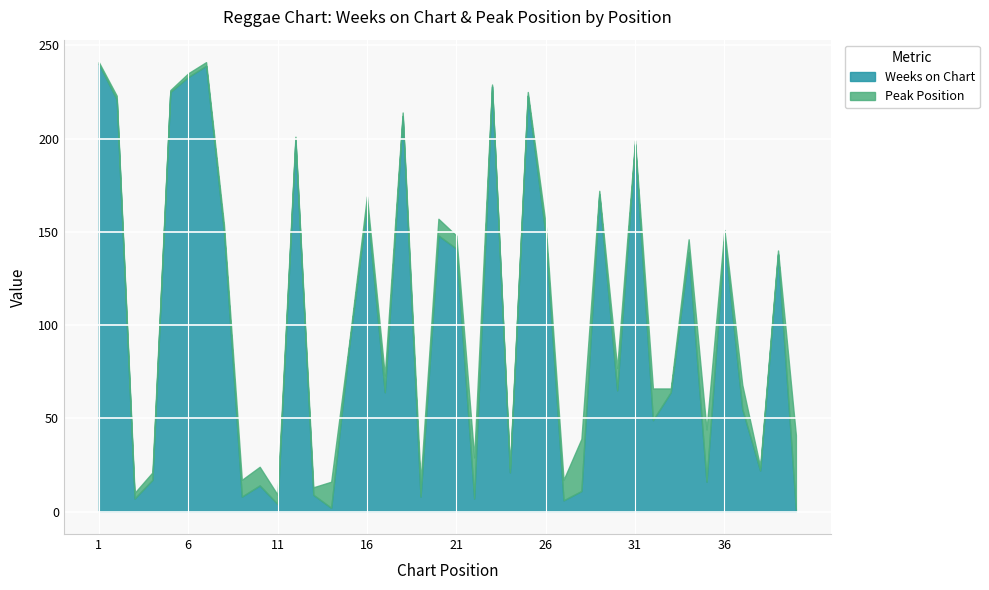

What is the difference between the second highest and second lowest values in the Weeks on Chart series?

237